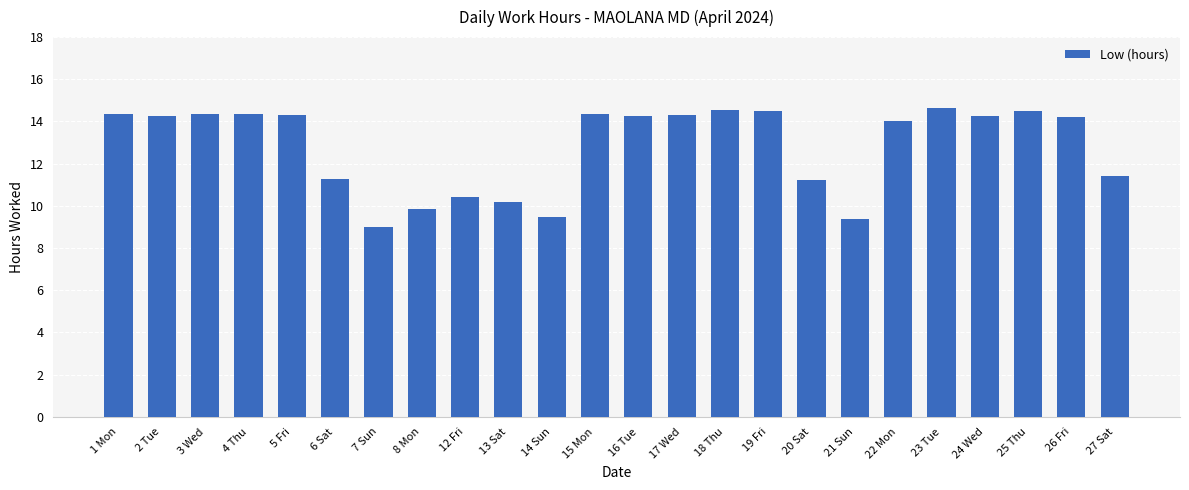

What is the label of the 22nd bar from the right?

3 Wed